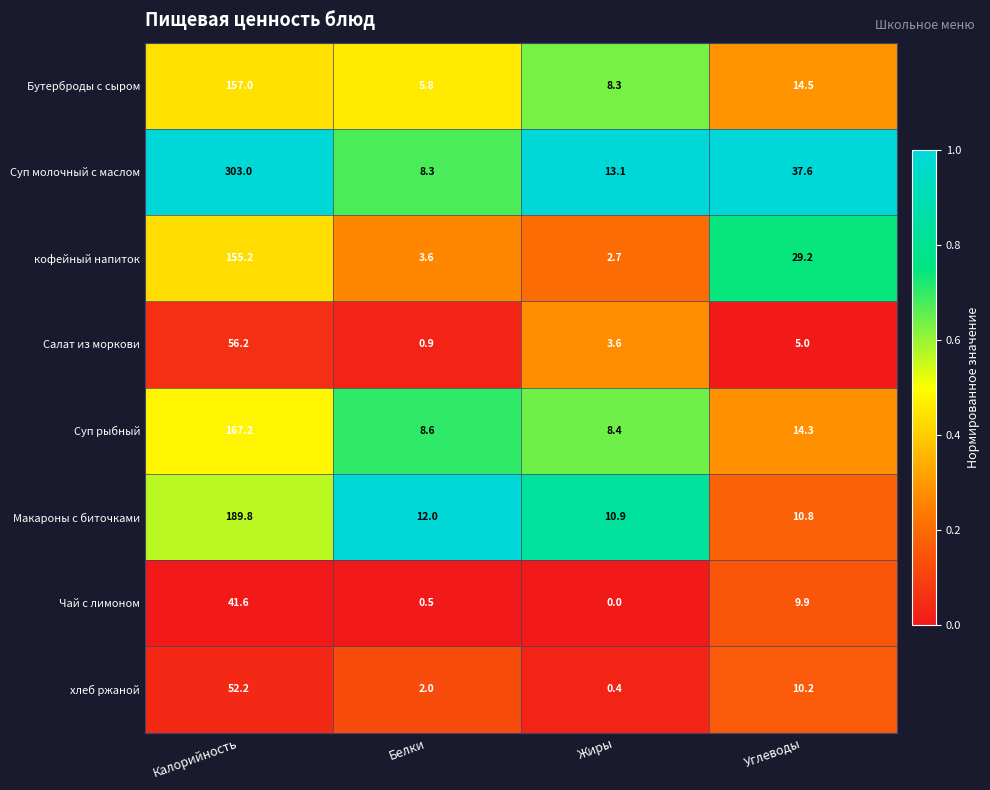

How many series are shown in this chart?

8